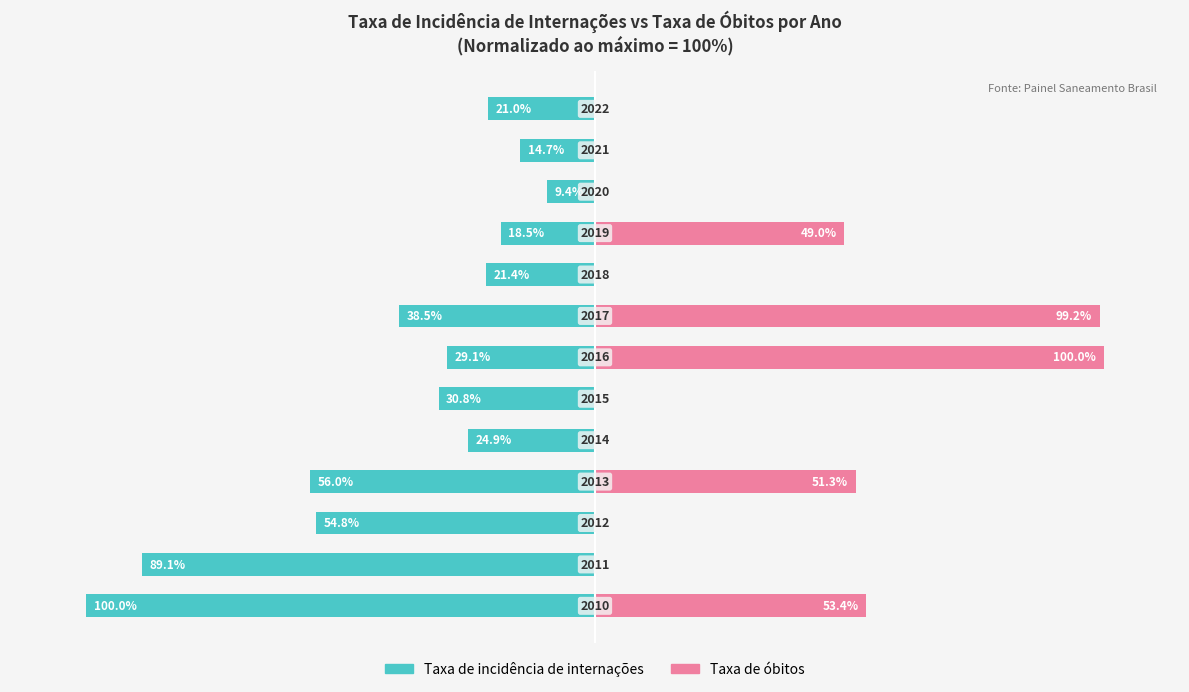

Between 2 and 5, which series saw the biggest shift?

Taxa de incidência de internações